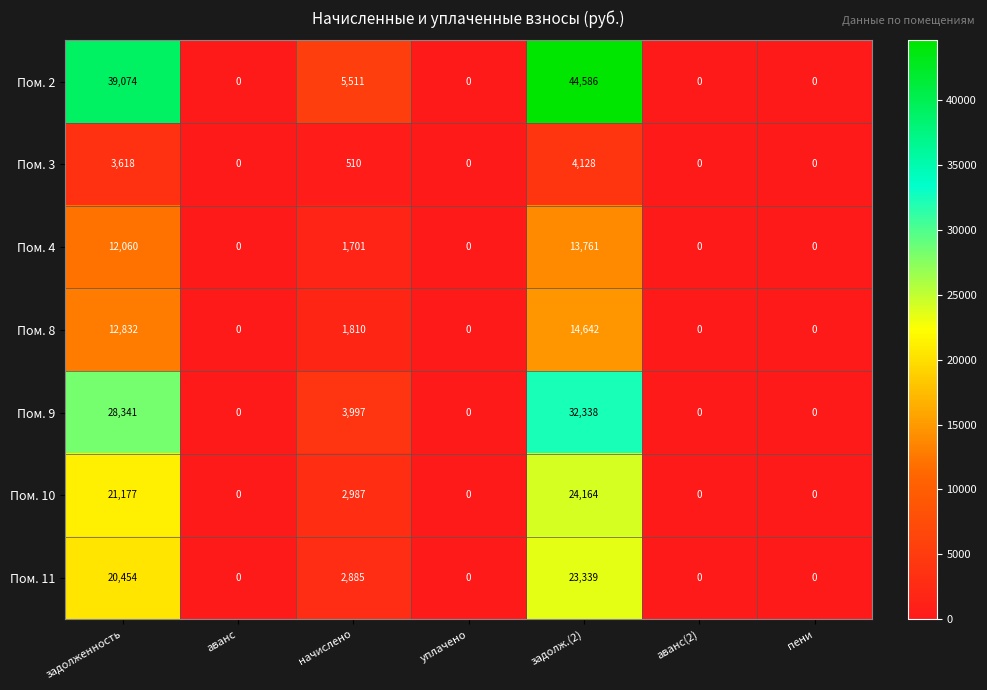

The value of Пом. 9 at начислено is 3997. True or false?

True